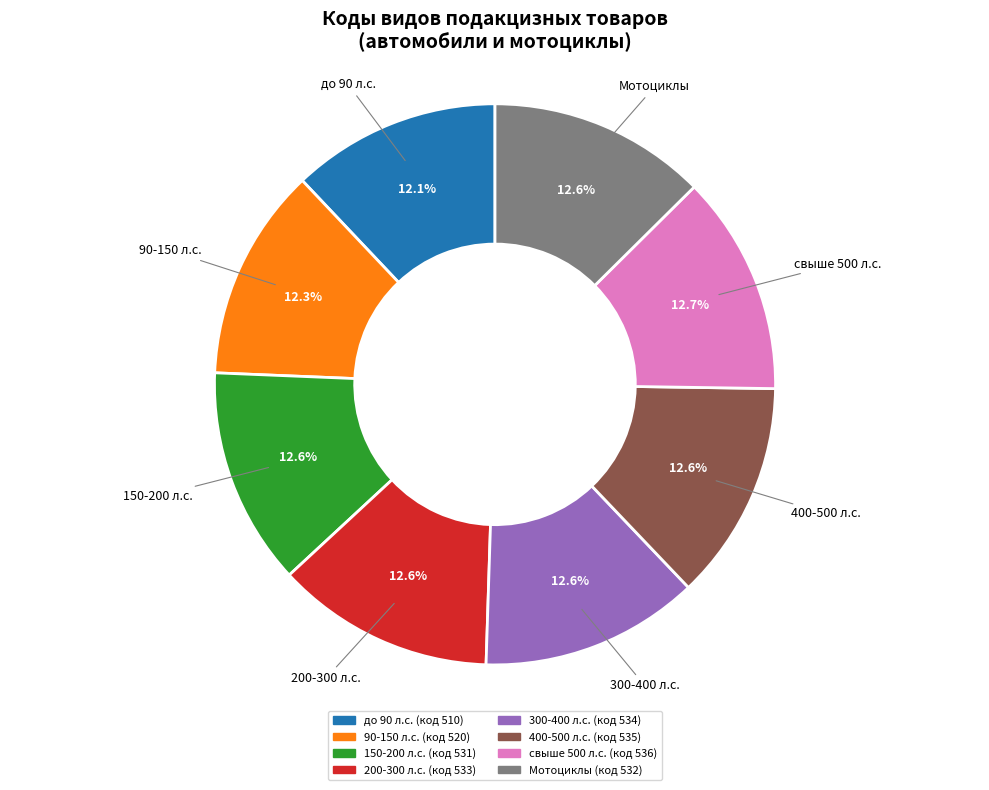

How many slices are in this pie chart?

8